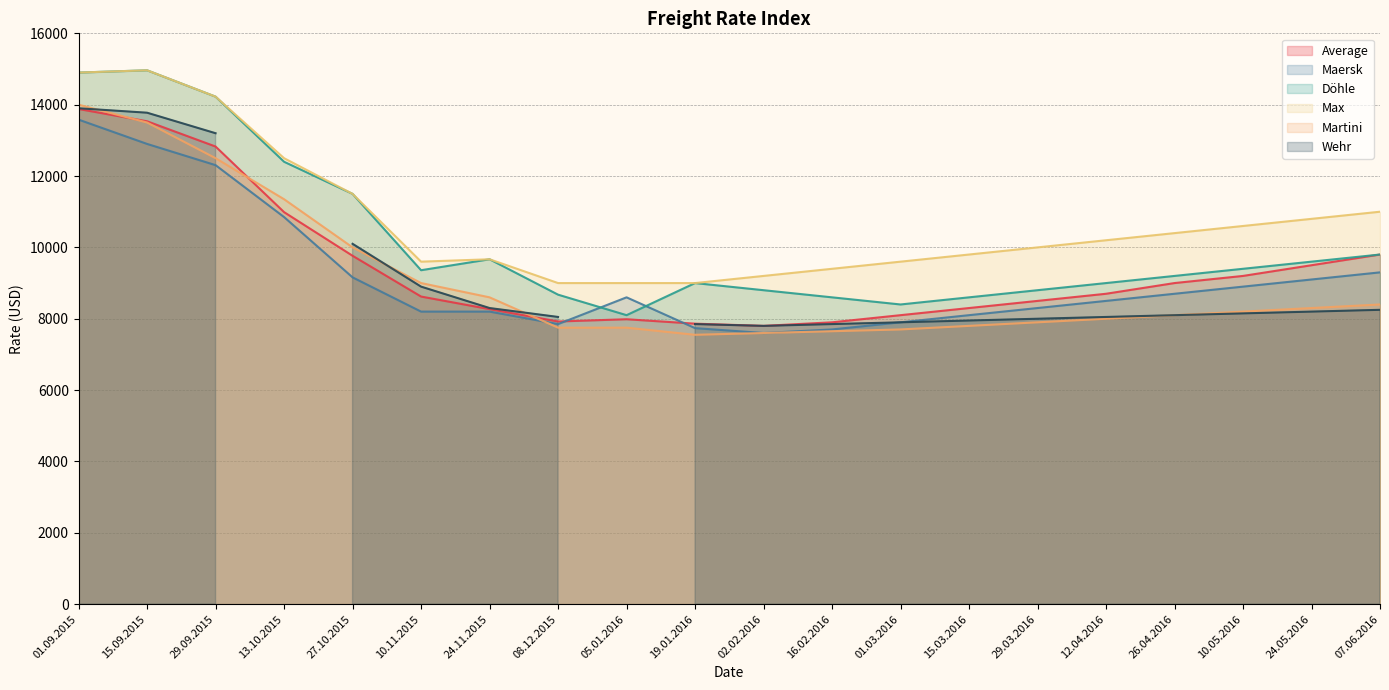

List the labels in order of Döhle value, largest first.

15.09.2015, 01.09.2015, 29.09.2015, 13.10.2015, 27.10.2015, 07.06.2016, 24.11.2015, 24.05.2016, 10.05.2016, 10.11.2015, 26.04.2016, 19.01.2016, 12.04.2016, 02.02.2016, 29.03.2016, 08.12.2015, 16.02.2016, 15.03.2016, 01.03.2016, 05.01.2016